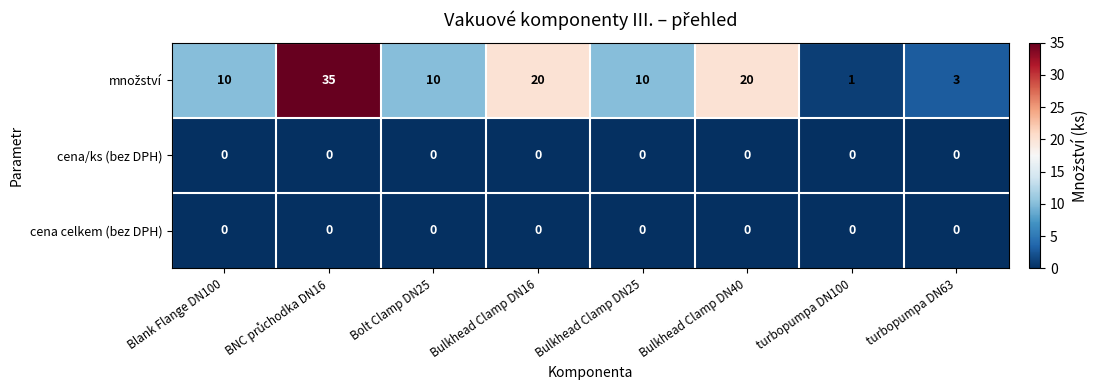

What is the greatest value displayed?

35